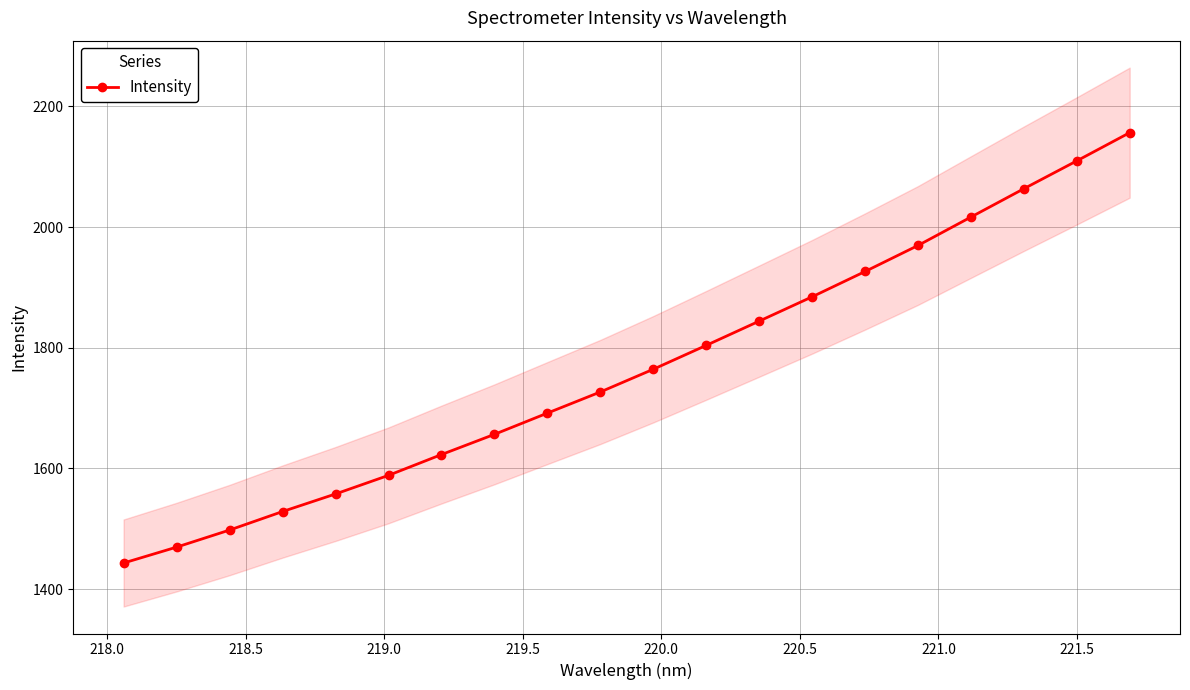

What is the maximum value for Intensity?

2156.4